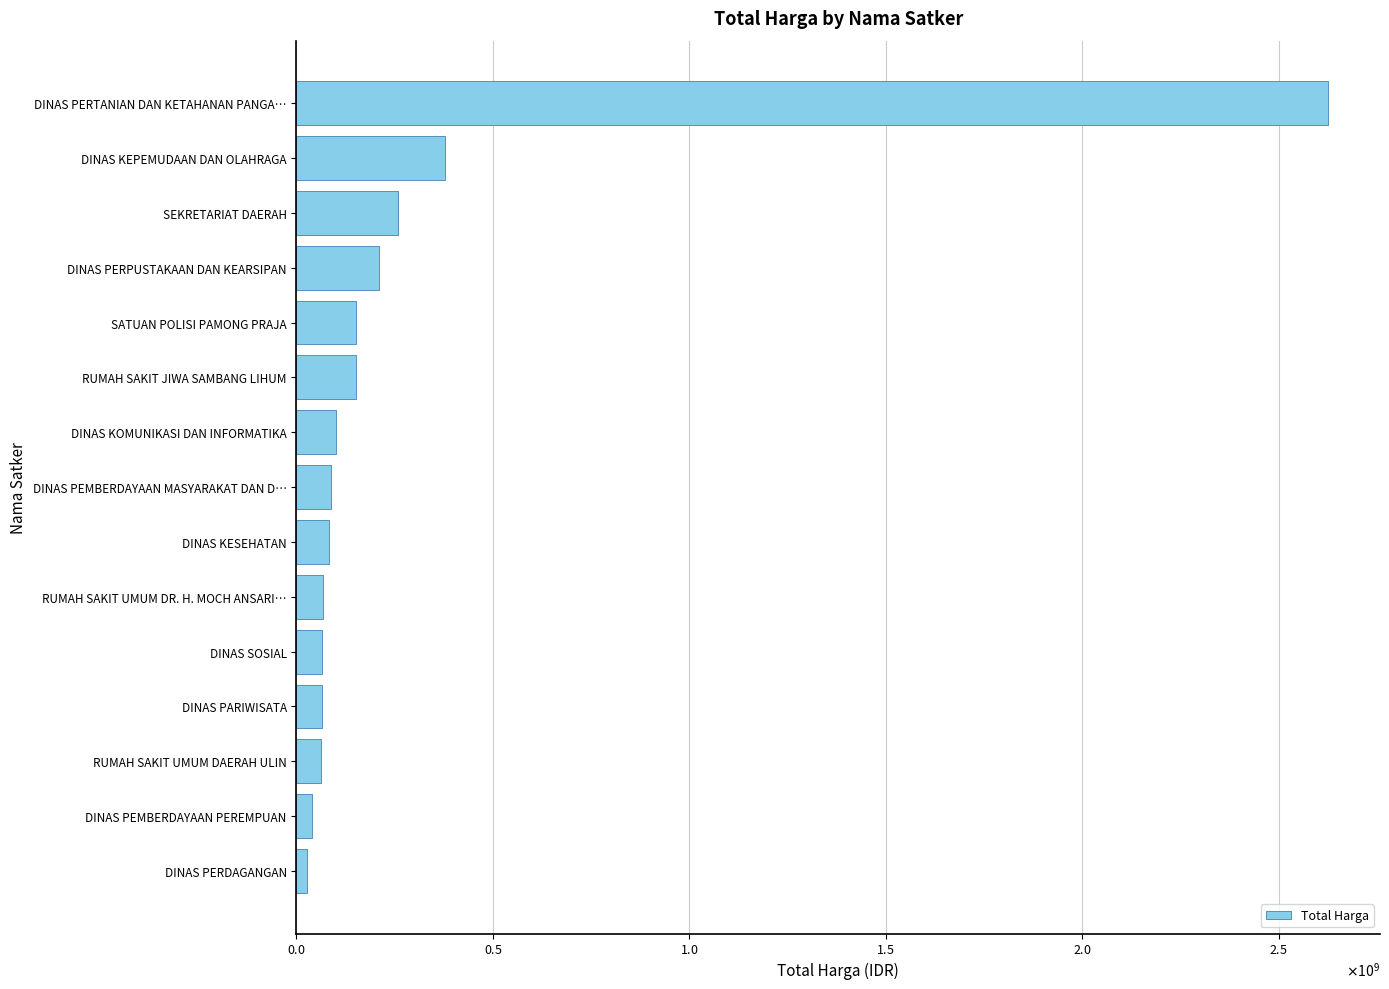

What is the sum of all values?

4375595175